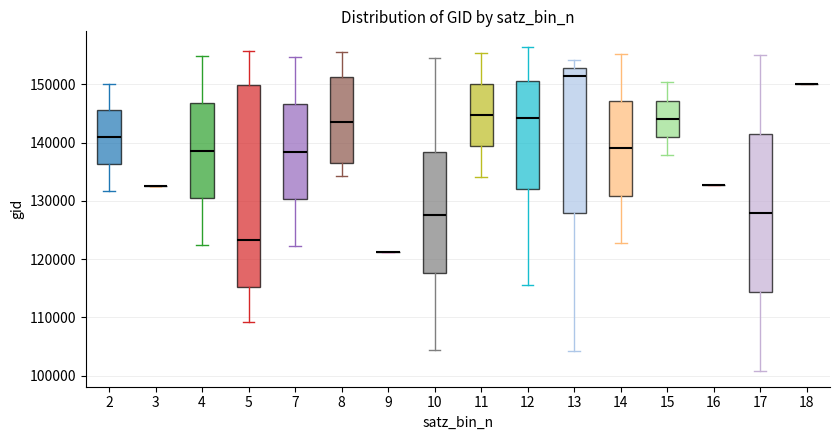

Which box is the tallest, from its lower edge to its upper edge?

5